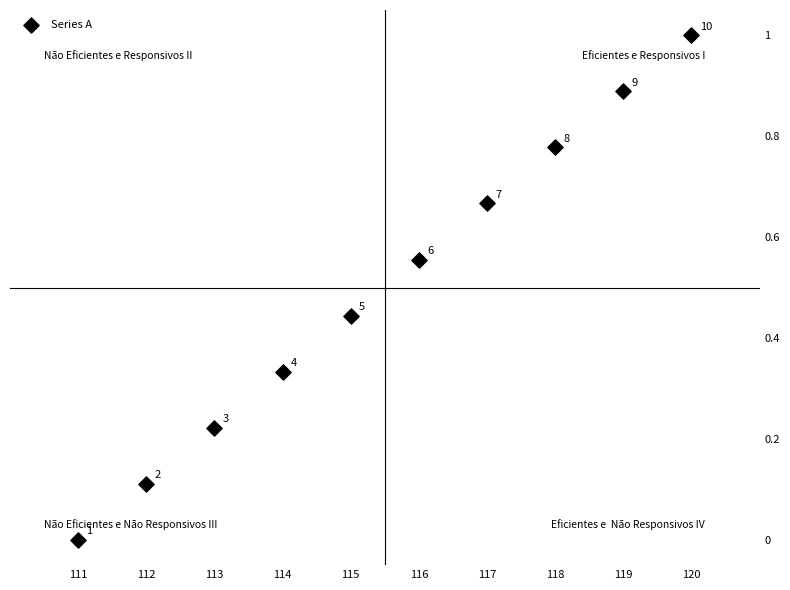

What is the average X value?

5.5